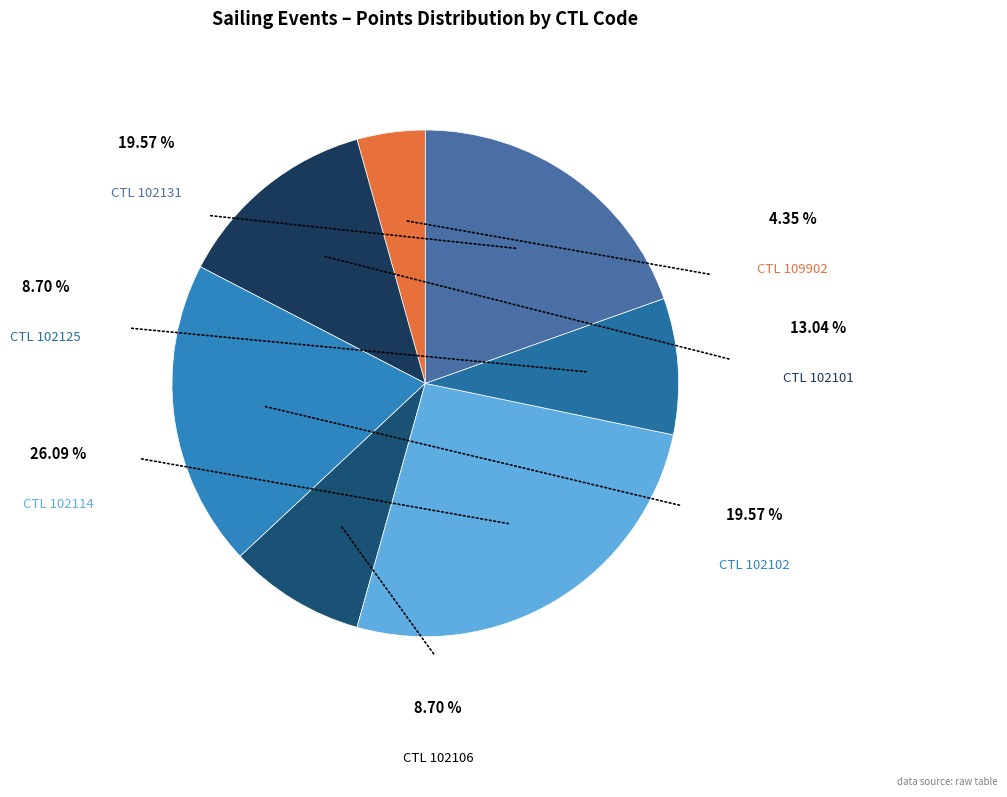

Count the number of slices in the pie.

7